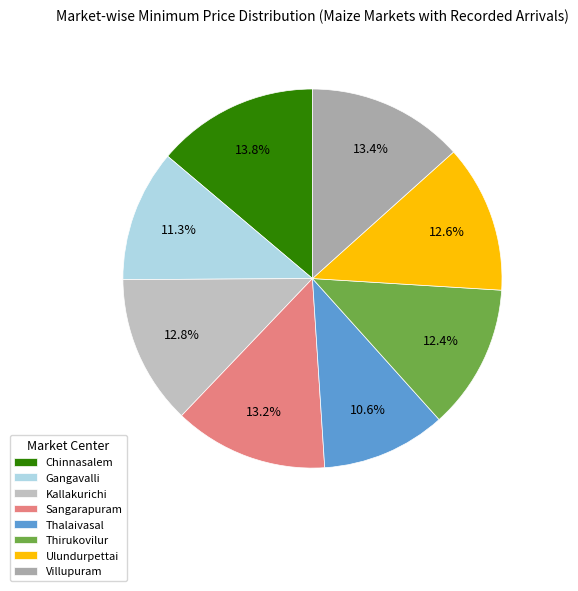

What percentage is the Thirukovilur slice, to the nearest percent?

12%